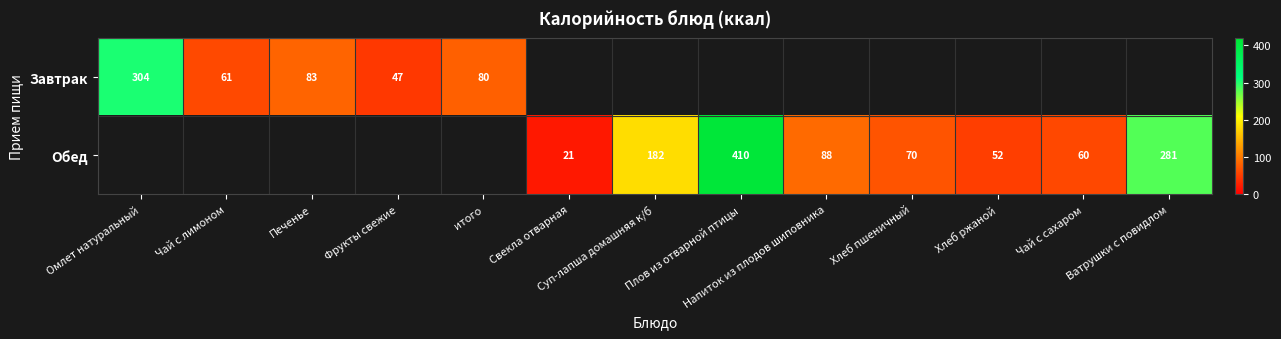

The value of Обед at Плов из отварной птицы is 643.7. True or false?

False